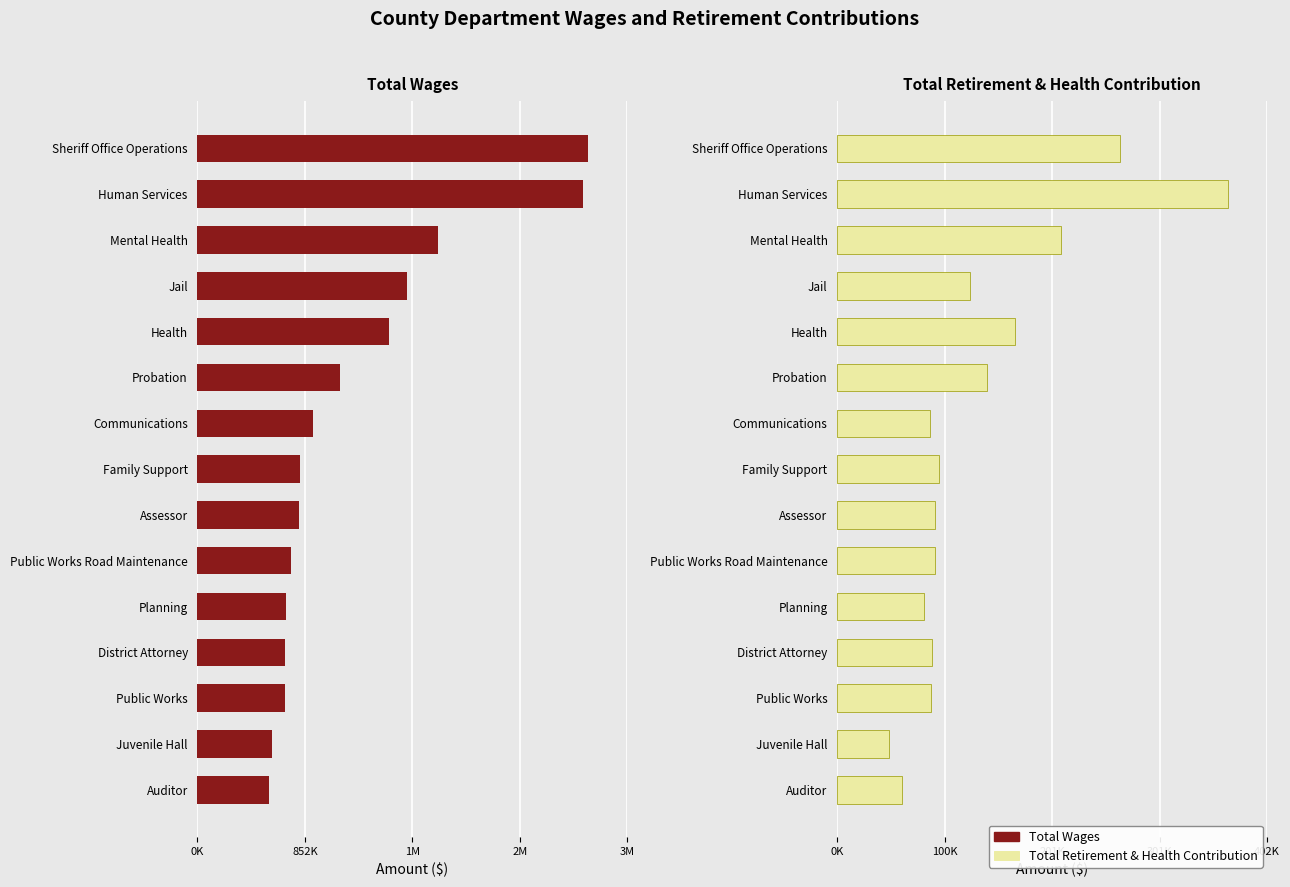

How many bars are there in total?

30